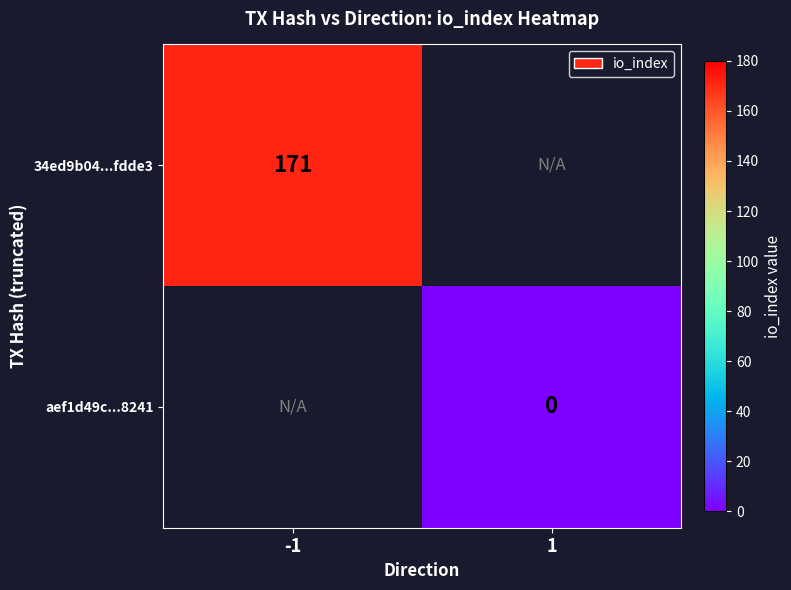

How many distinct data groups are displayed?

2